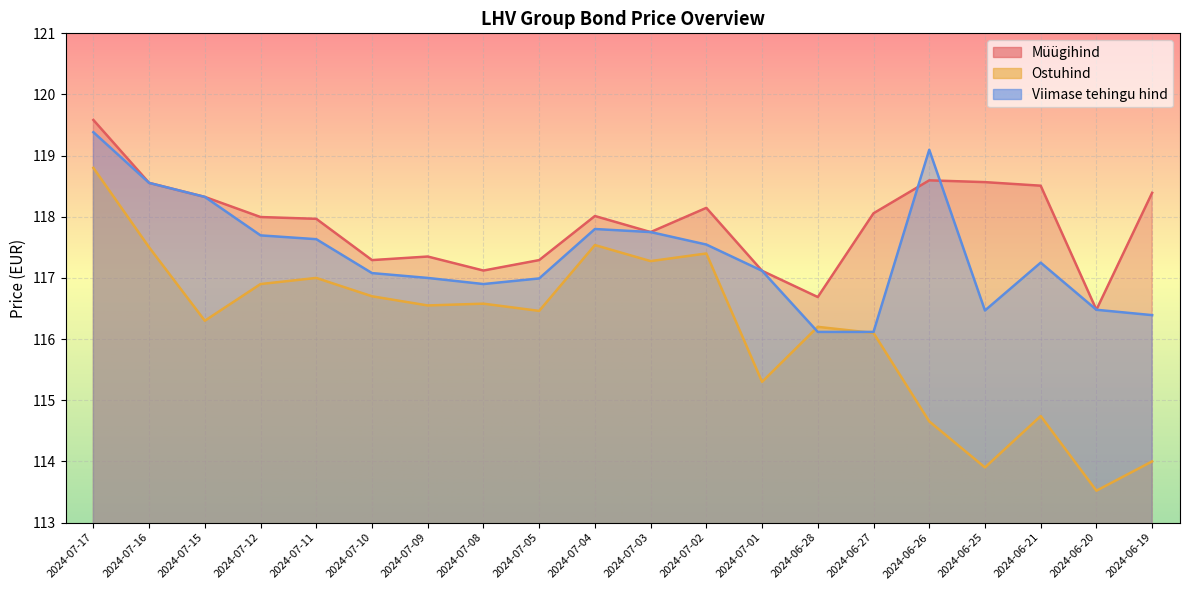

What is the total value across all series at 2024-07-11?

352.6